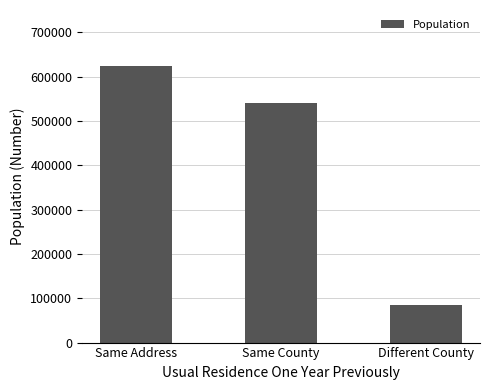

How many values are between 83798 and 623300?

3